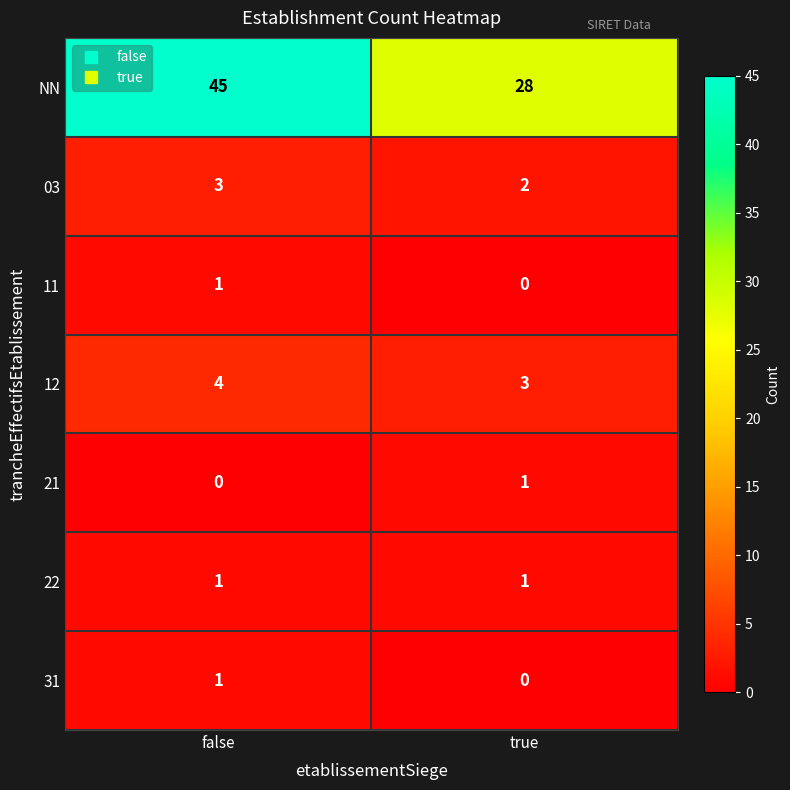

Which category has the highest value across all series?

false